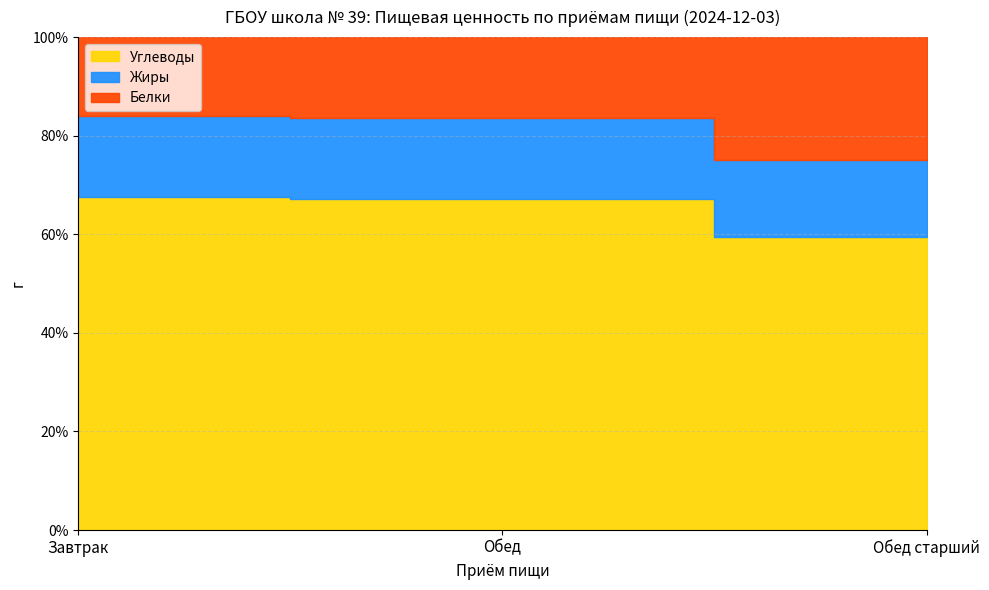

Reading right to left, list all the values displayed in this chart.

Углеводы: Обед старший=227.5	Обед=108.2	Завтрак=81.6
Жиры: Обед старший=60.0	Обед=26.5	Завтрак=20.0
Белки: Обед старший=95.8	Обед=26.6	Завтрак=19.4